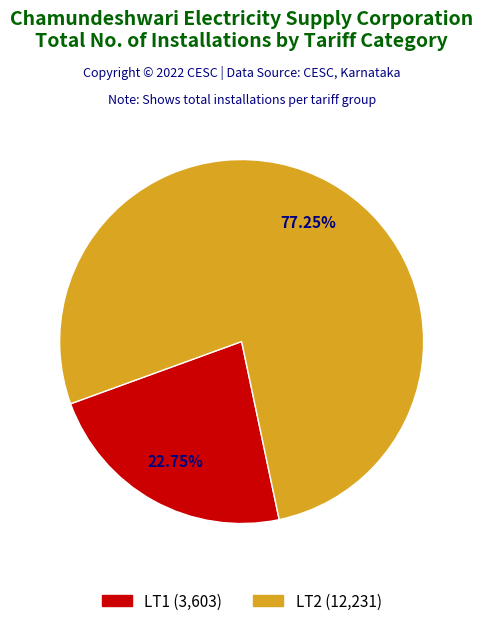

Is there any slice that represents more than half of the pie?

Yes